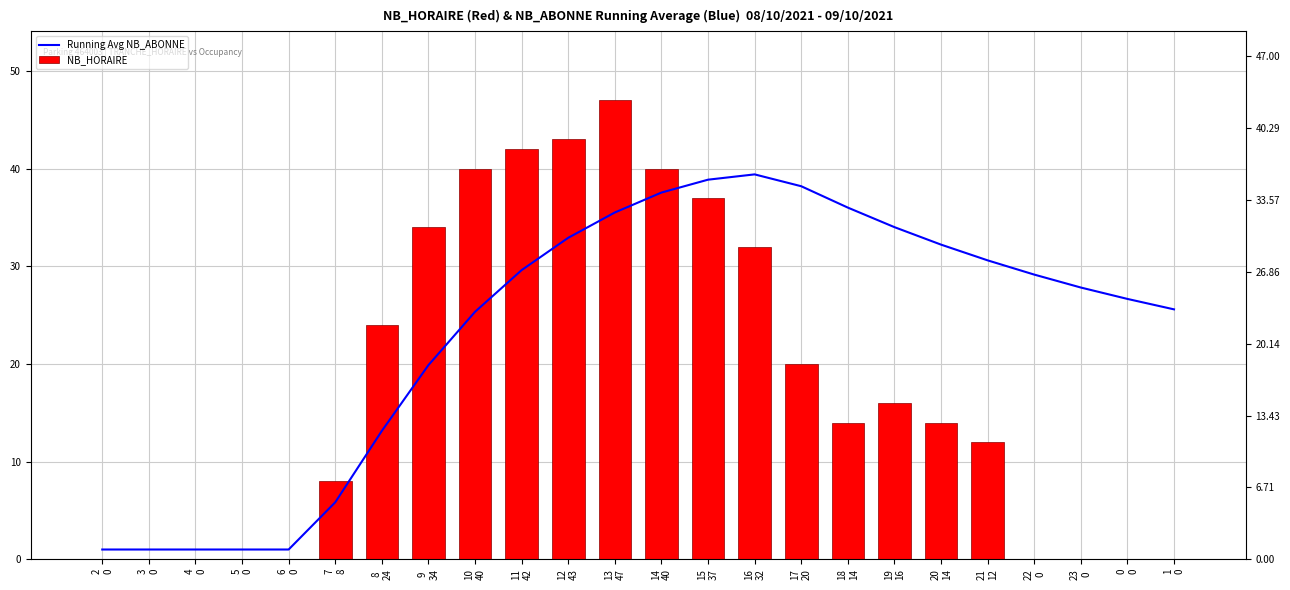

True or false: Running Avg NB_ABONNE has a value of 0.3 at 5
0.

False